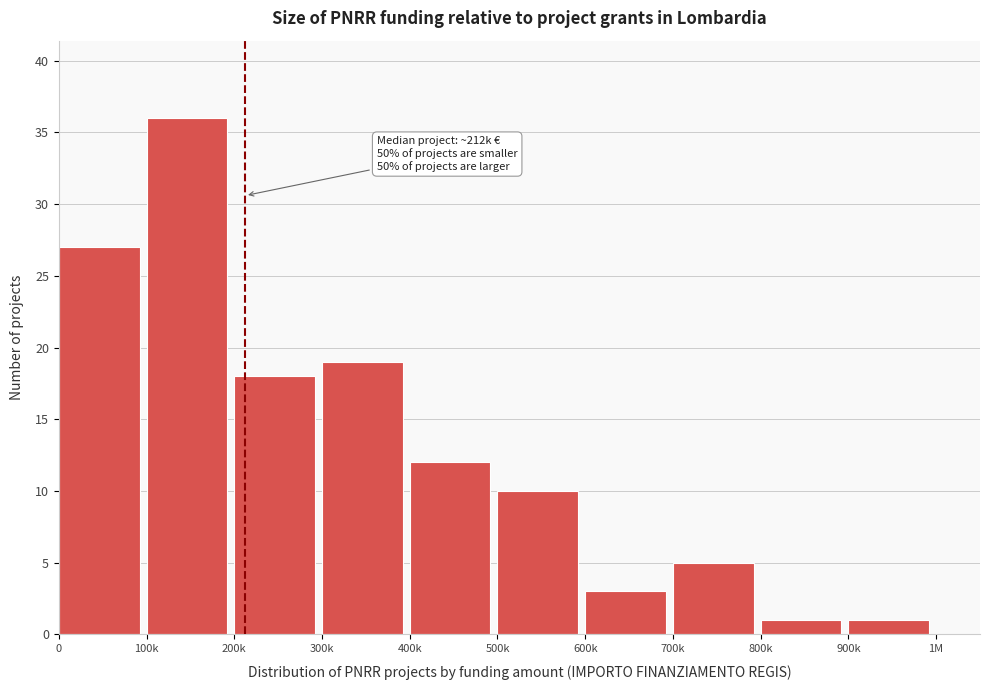

Reading left to right, what are all the values shown in this chart?

27	36	18	19	12	10	3	5	1	1